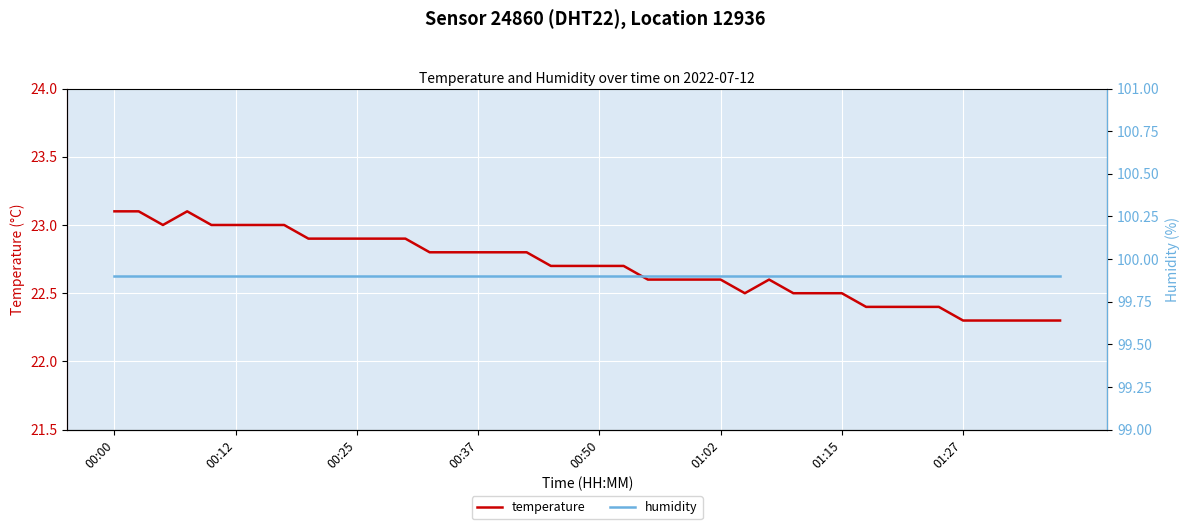

What is the lowest value of the temperature series?

22.3